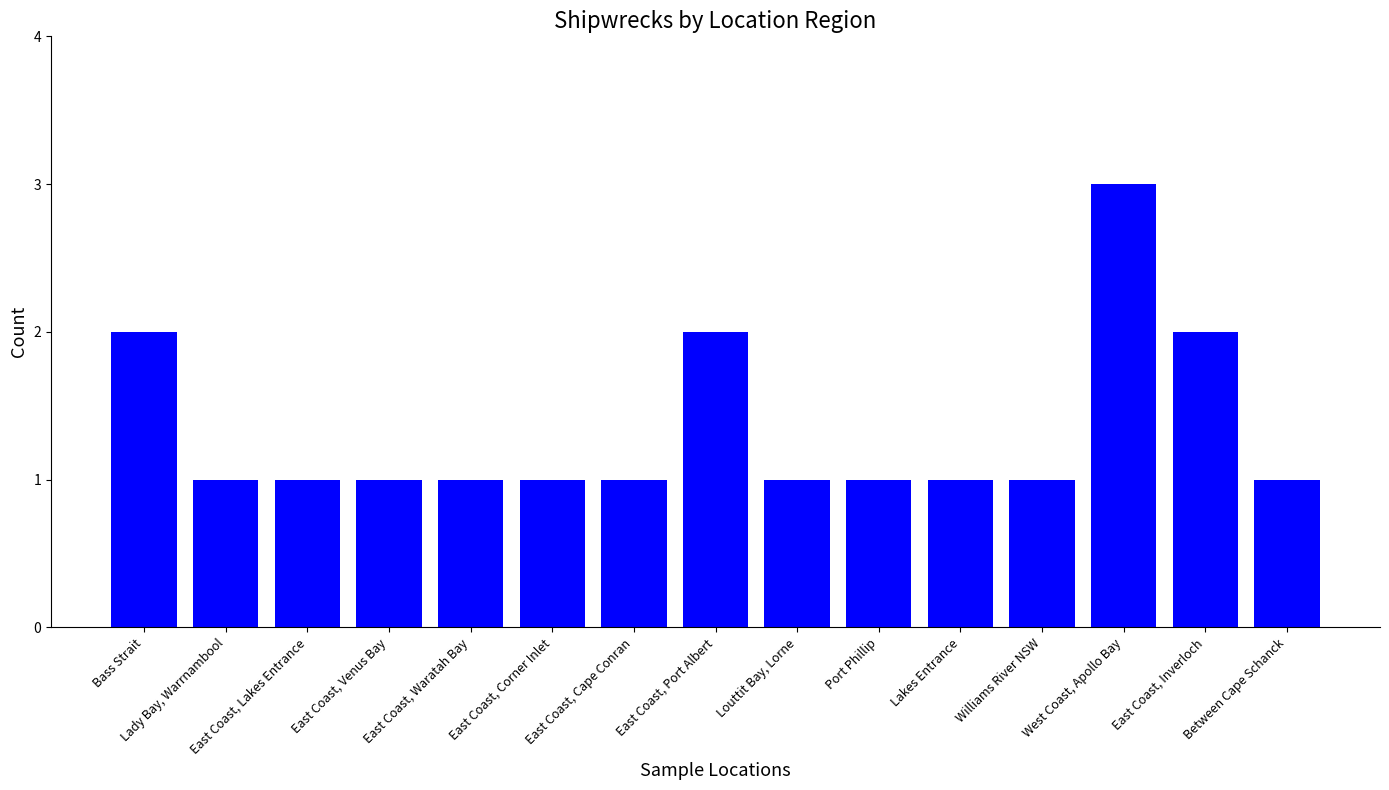

Which has a higher value, Between Cape Schanck or East Coast, Port Albert?

East Coast, Port Albert